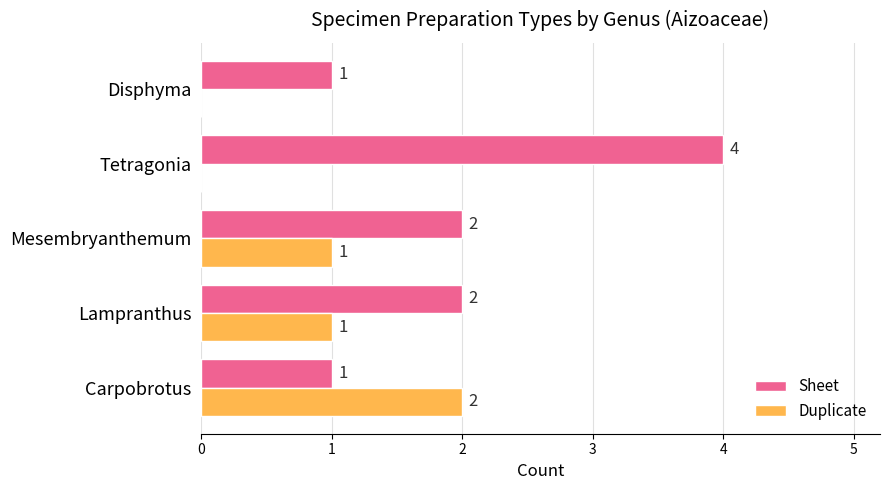

At which category is the sum across all series the highest?

Tetragonia